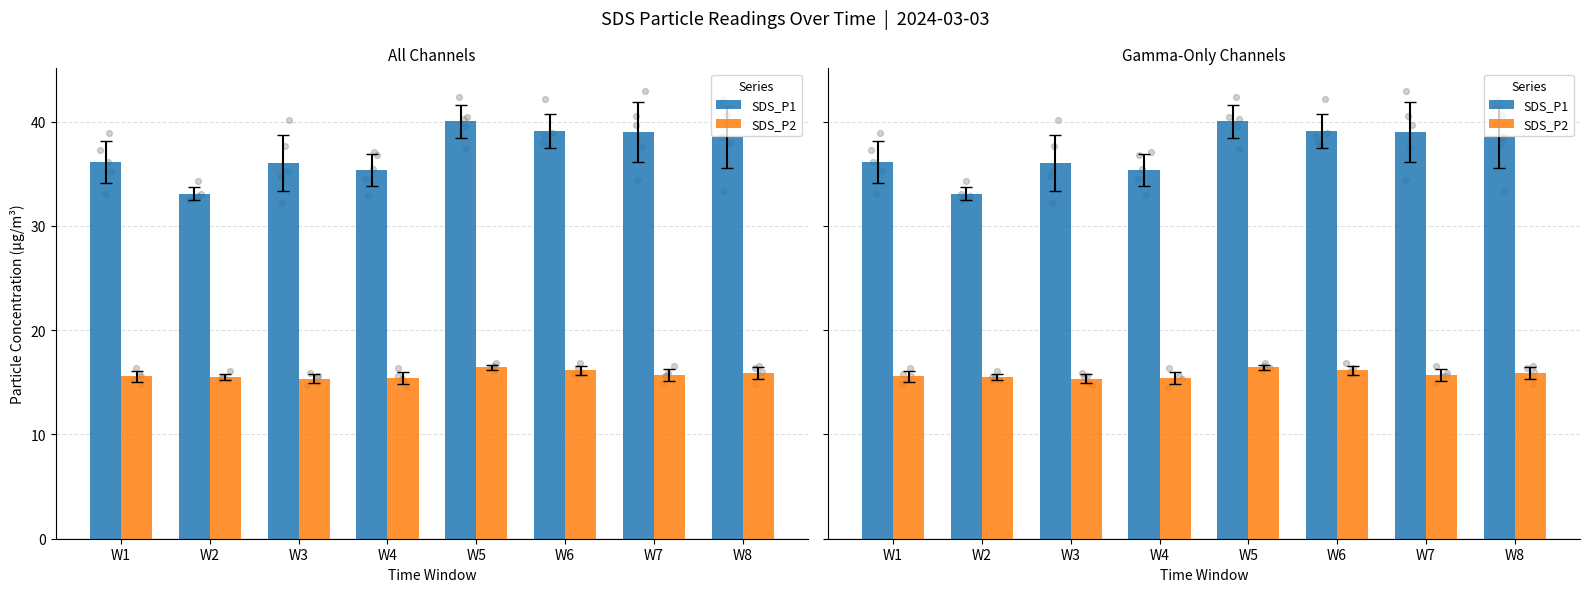

Which series reaches the maximum Y coordinate?

SDS_P1